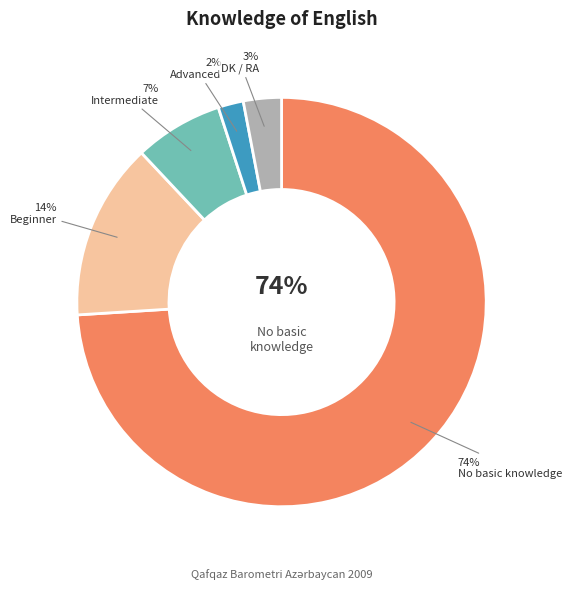

To the nearest percent, what is the difference between the largest and smallest slice percentages?

72%